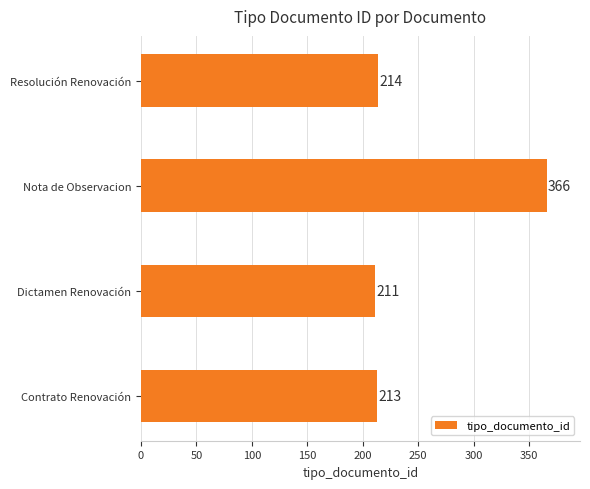

List the labels in order of value, smallest first.

Dictamen Renovación, Contrato Renovación, Resolución Renovación, Nota de Observacion